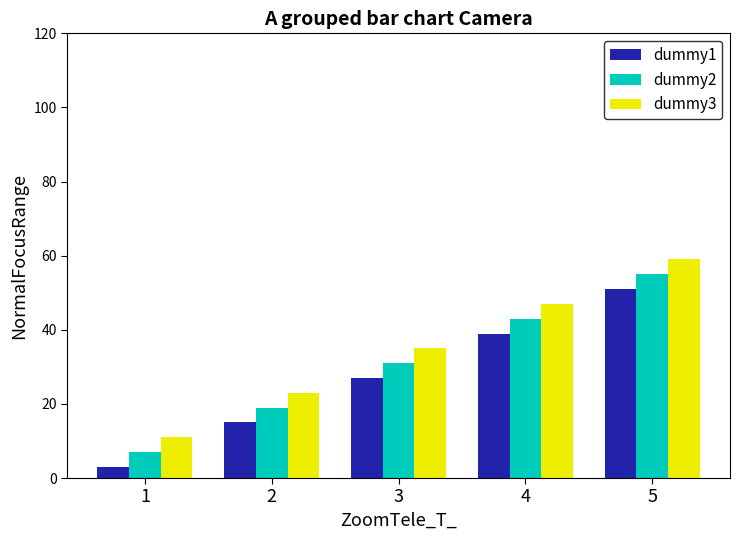

What is the total value across all series at 1?

21